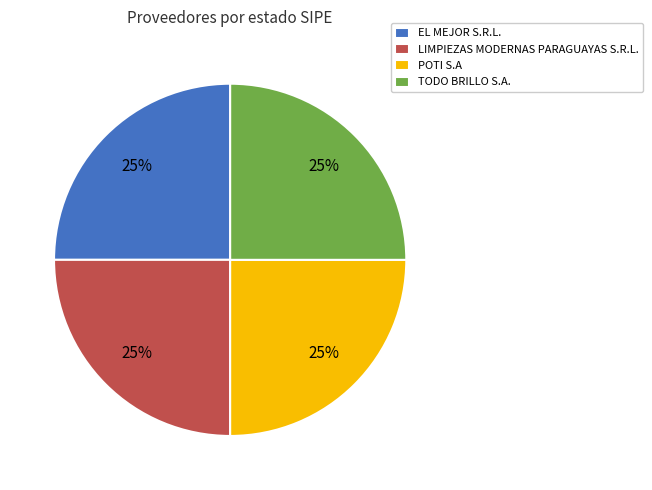

To the nearest percent, what is the average slice percentage?

25%